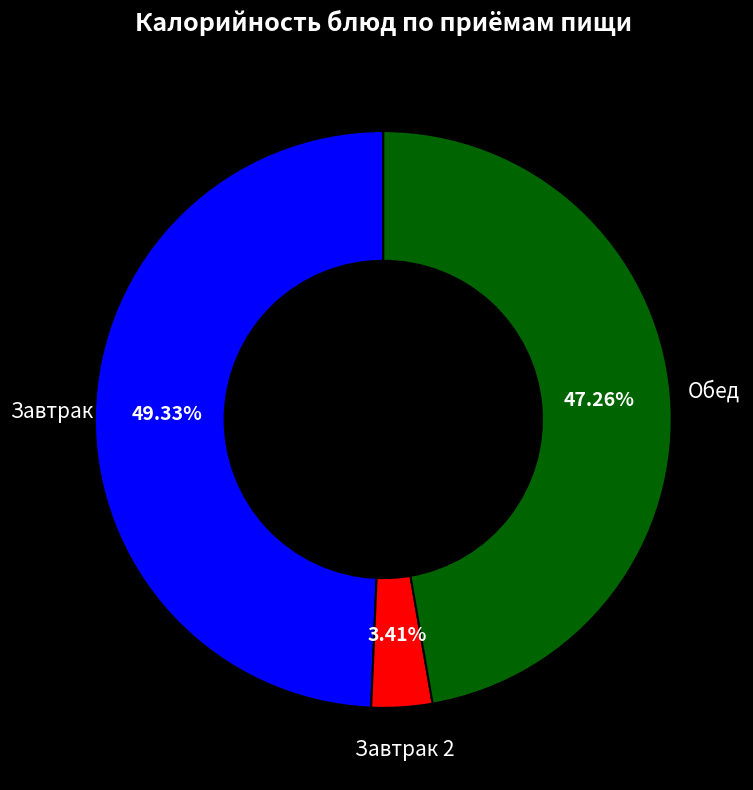

Which category has the biggest portion of the pie?

Завтрак